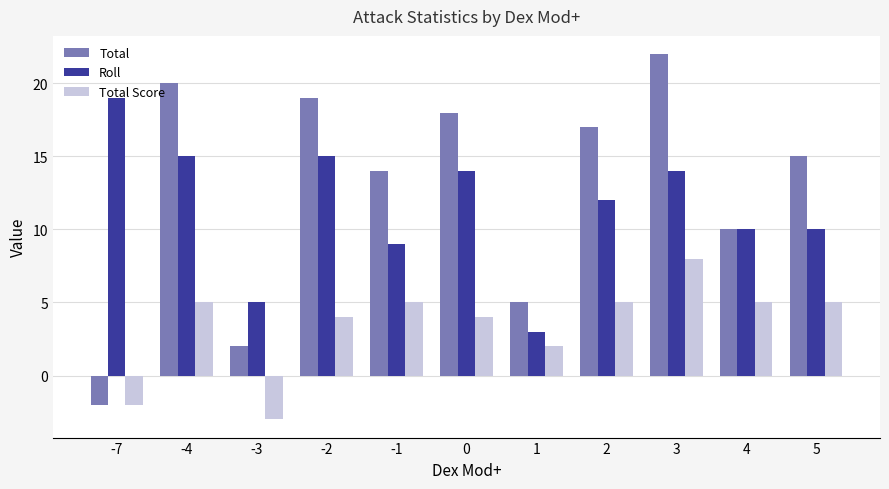

Where does the Roll series first go above 12?

-7